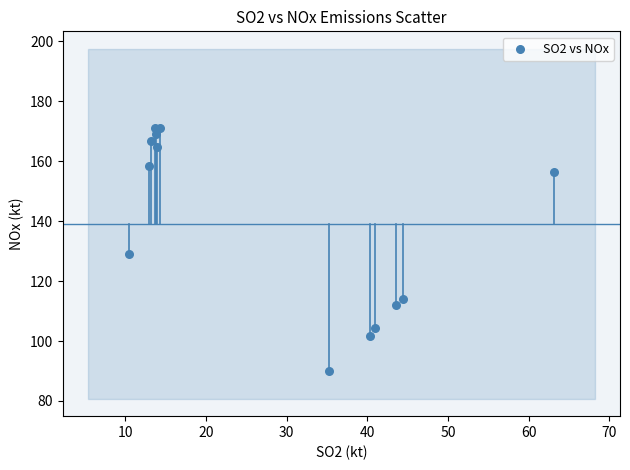

What is the range of Y values (max minus min)?

81.1